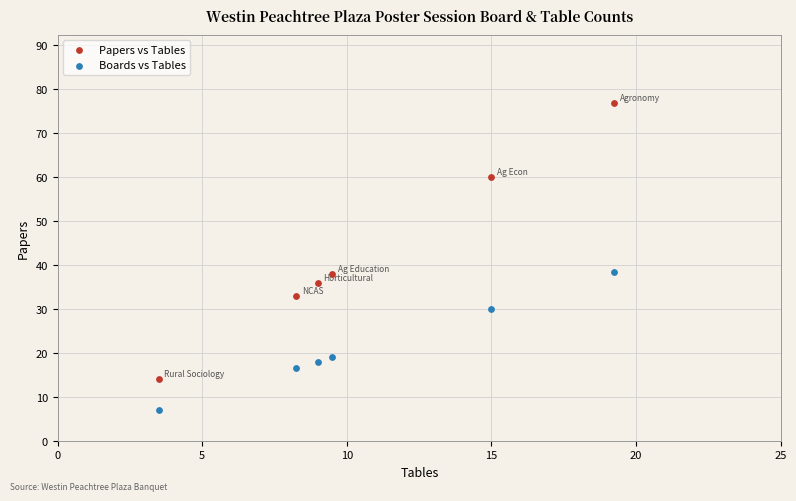

Which series reaches the minimum Y coordinate?

Boards vs Tables